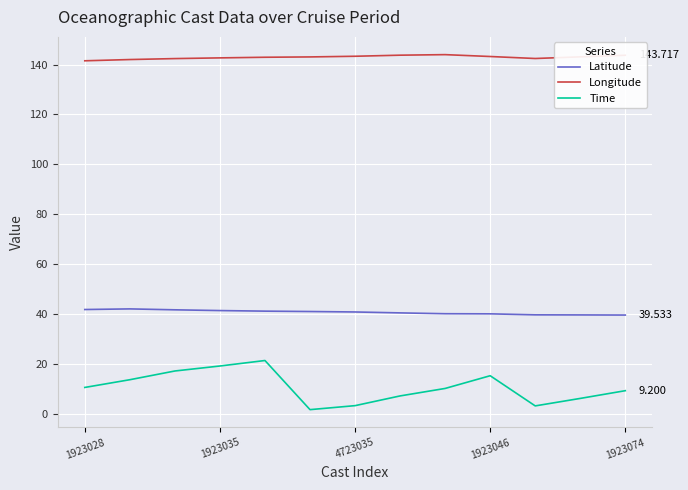

How many values in the Time series exceed 10?

7